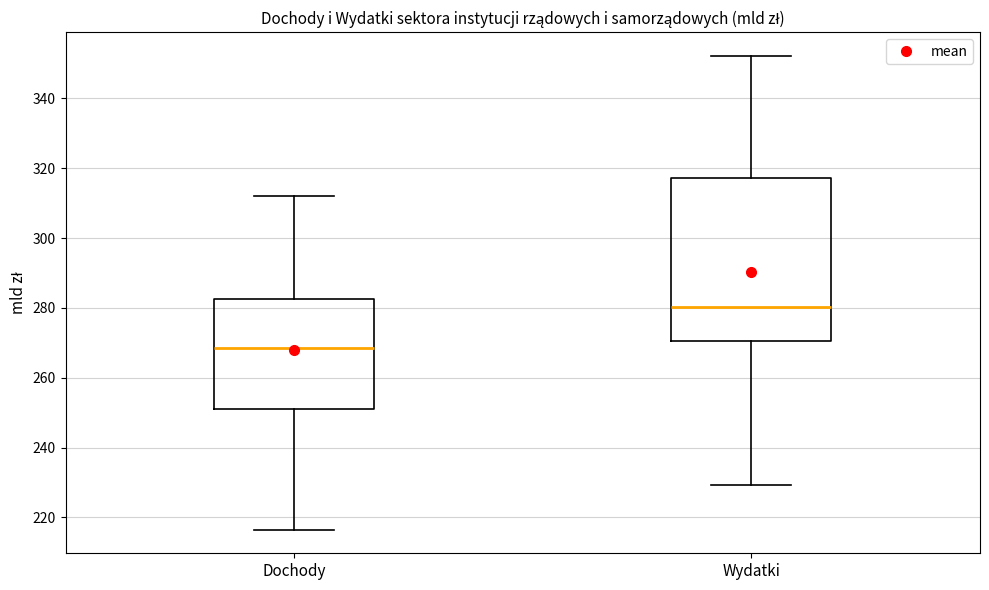

Reading left to right, transcribe this box plot: for each box, give where its median line is, the range the box spans, and where its two whiskers end, as read against the y-axis. The values are not printed on the chart, so give them approximately, as read against the axis.

Dochody: median 268, box 250 to 282, whiskers 216 to 312
Wydatki: median 280, box 270 to 318, whiskers 230 to 352